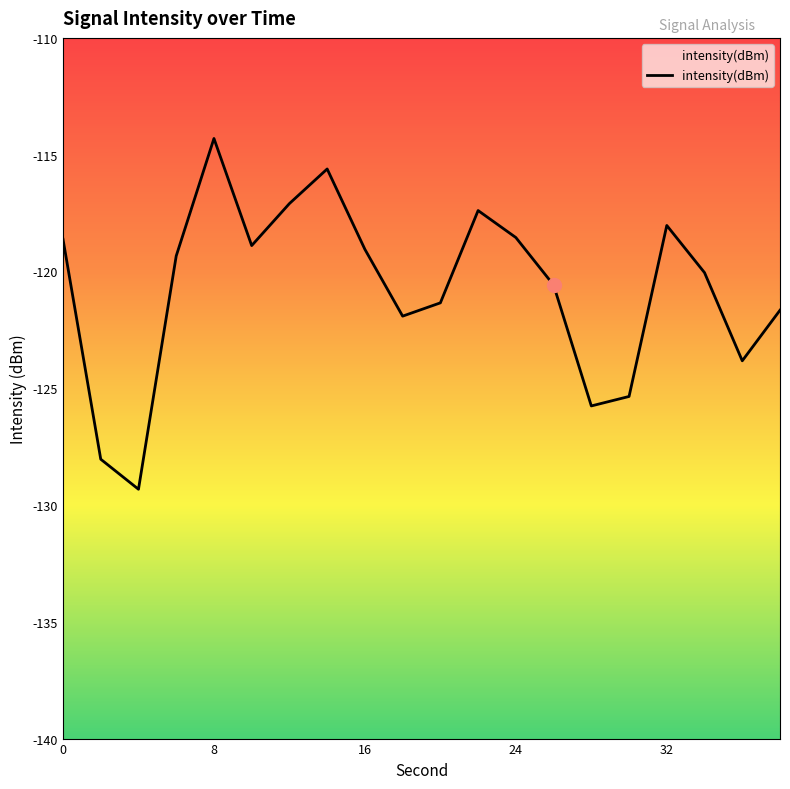

Reading left to right, what are all the values shown in this chart?

-118.6	-128.0	-129.3	-119.3	-114.3	-118.9	-117.1	-115.6	-119.1	-121.9	-121.3	-117.4	-118.5	-120.6	-125.8	-125.4	-118.0	-120.1	-123.8	-121.7